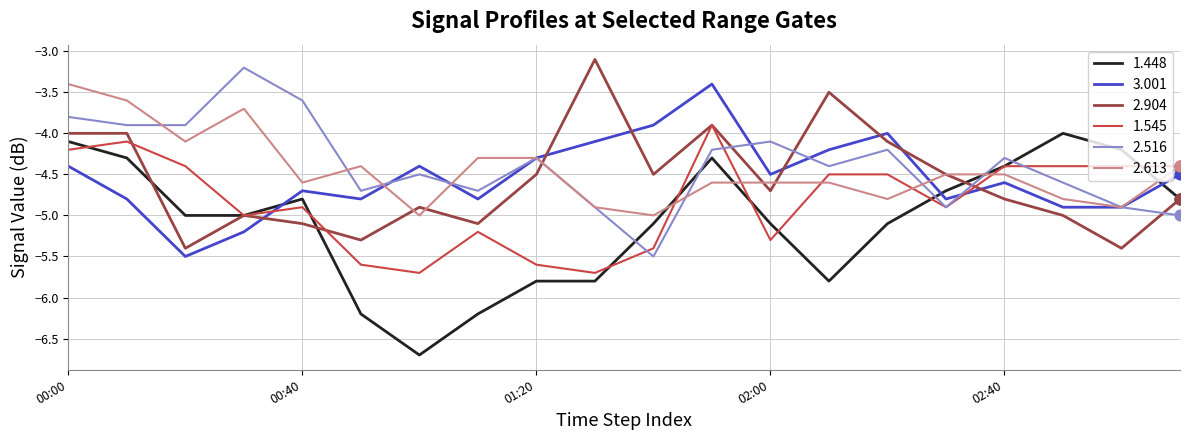

What are all the series names shown in the legend?

1.448, 3.001, 2.904, 1.545, 2.516, 2.613